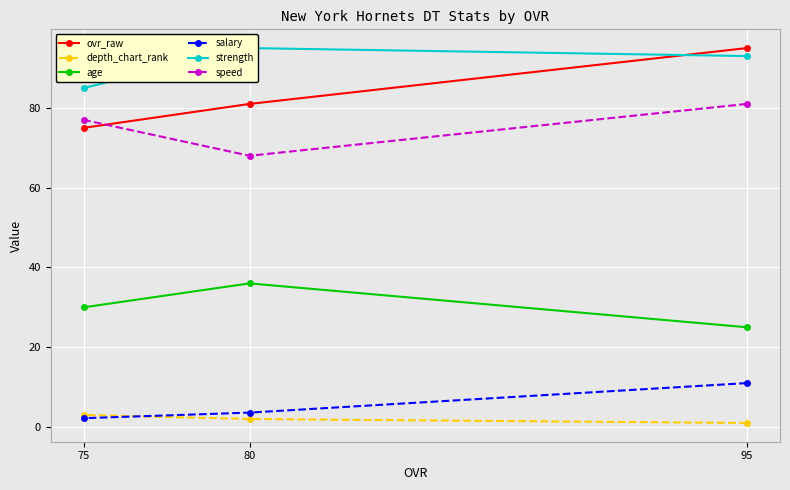

What is the total value across all series at 75?

272.2